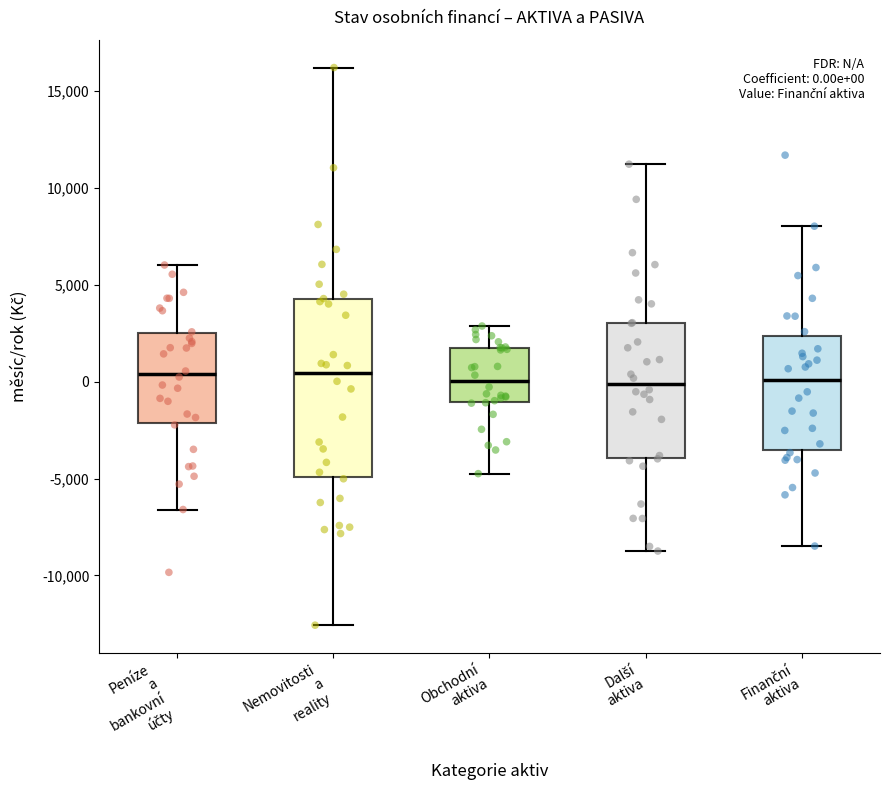

Which box is the tallest, from its lower edge to its upper edge?

Nemovitosti a reality